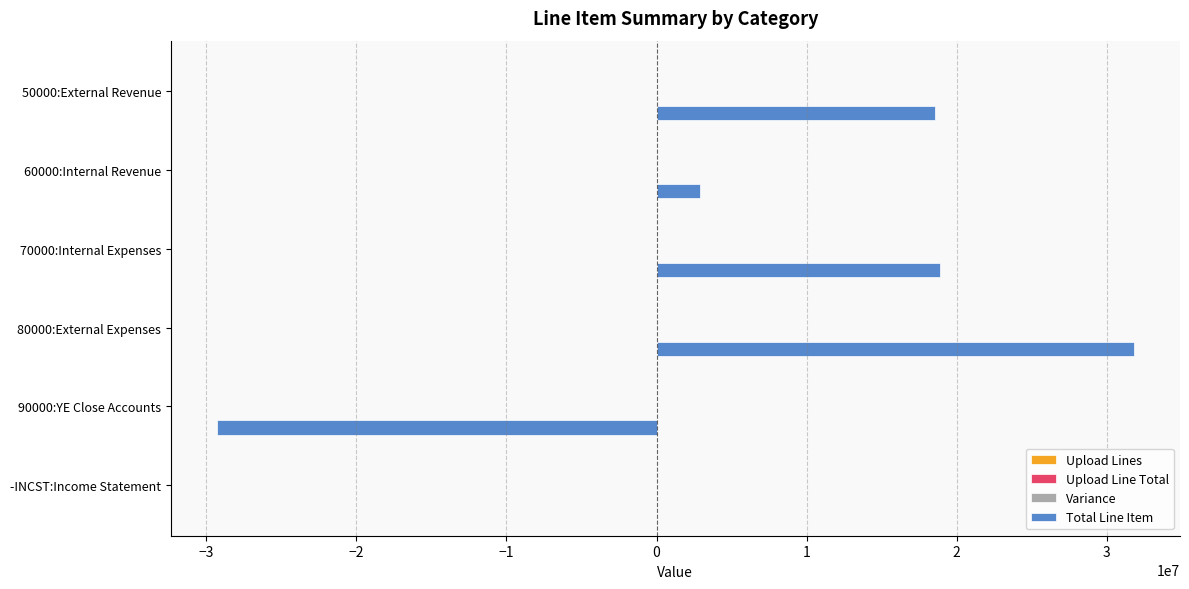

Which series changed the most between 70000:Internal Expenses and -INCST:Income Statement?

Total Line Item